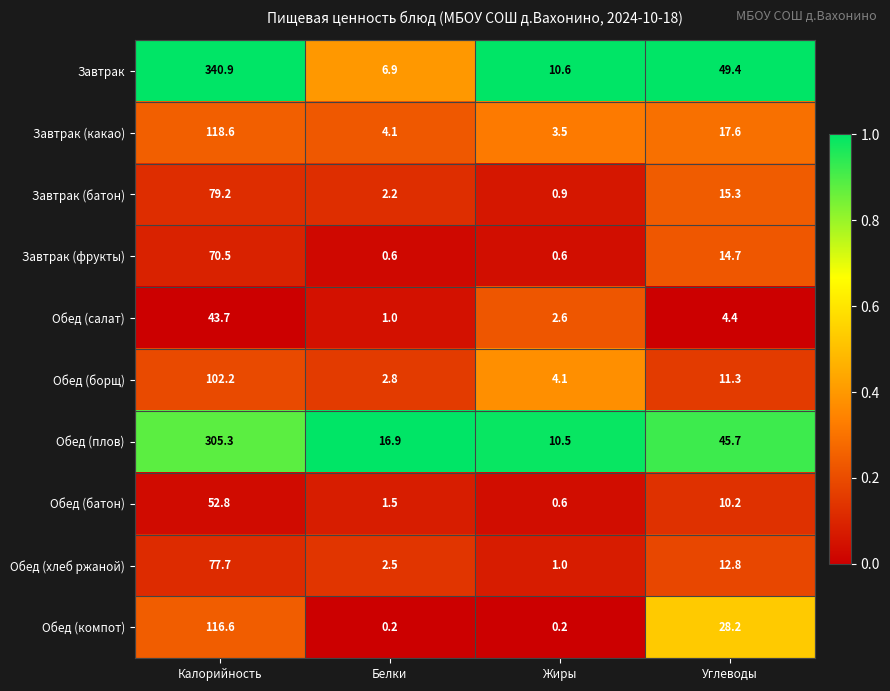

How many data points does each series have?

4